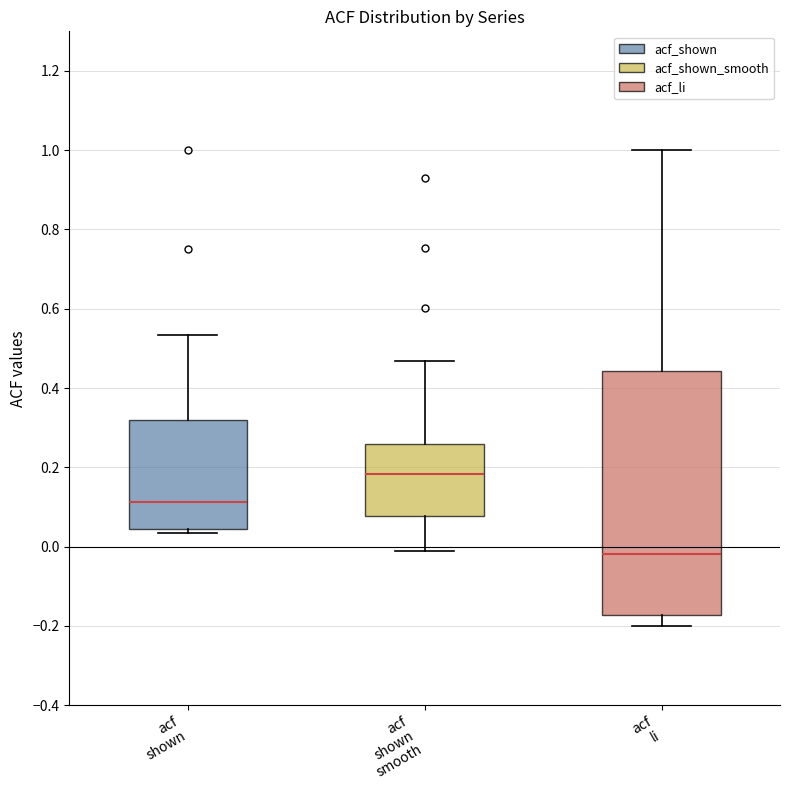

Where is the upper edge of the box for acf shown smooth on the y-axis? The values are not printed on the chart, so give them approximately, as read against the axis.

0.26